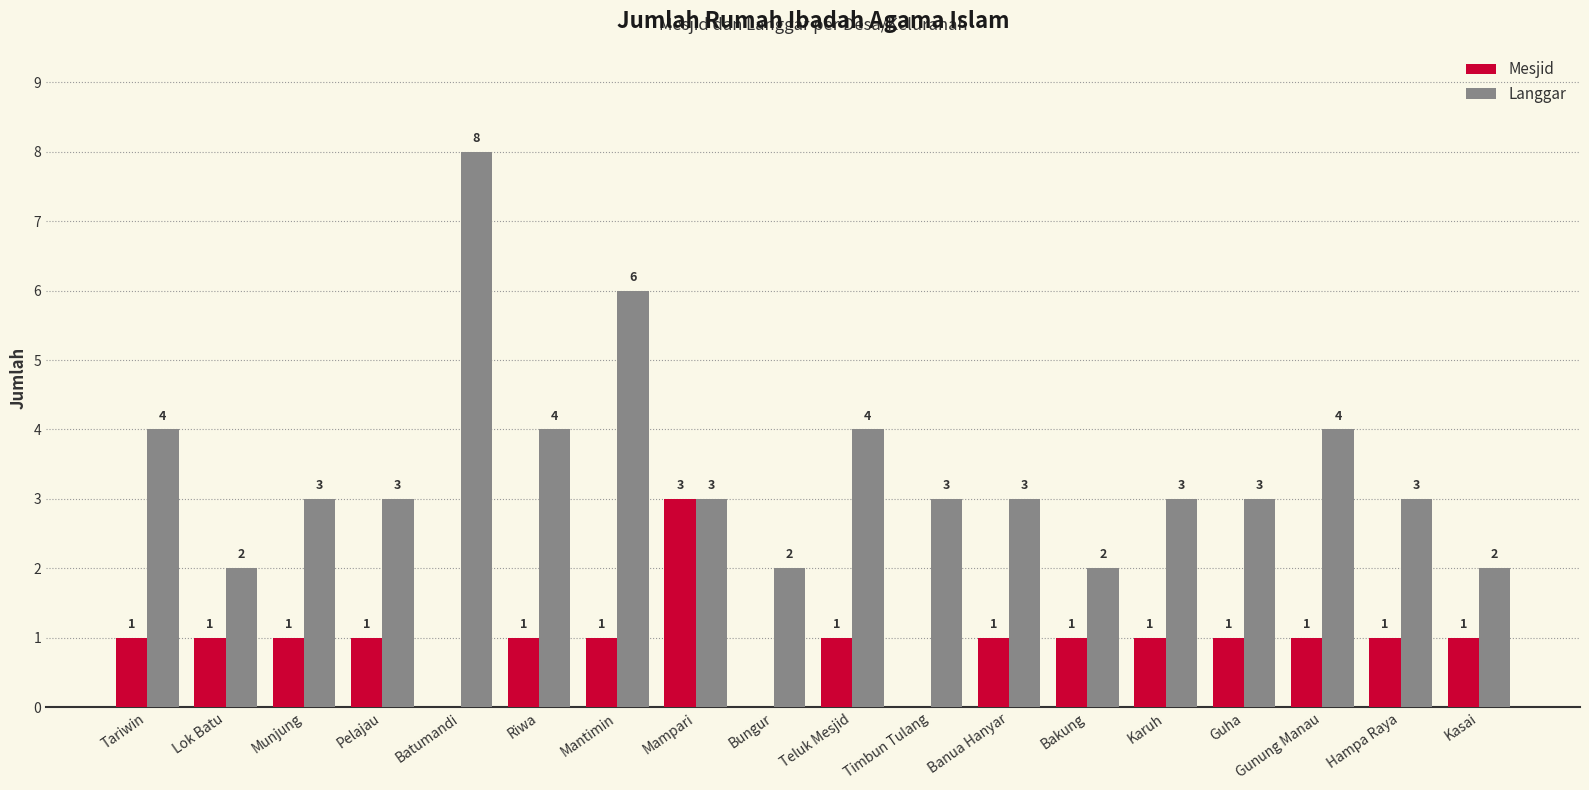

What are all the series names shown in the legend?

Mesjid, Langgar